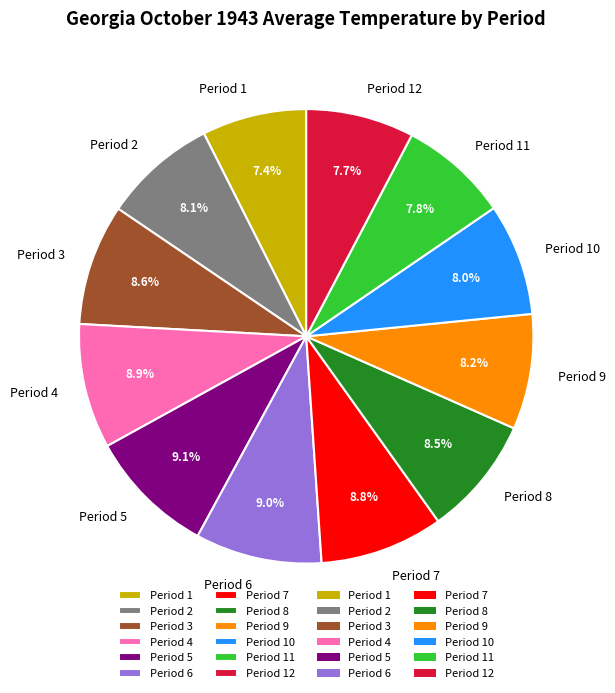

The Period 12 slice represents 8% of the pie. True or false?

True